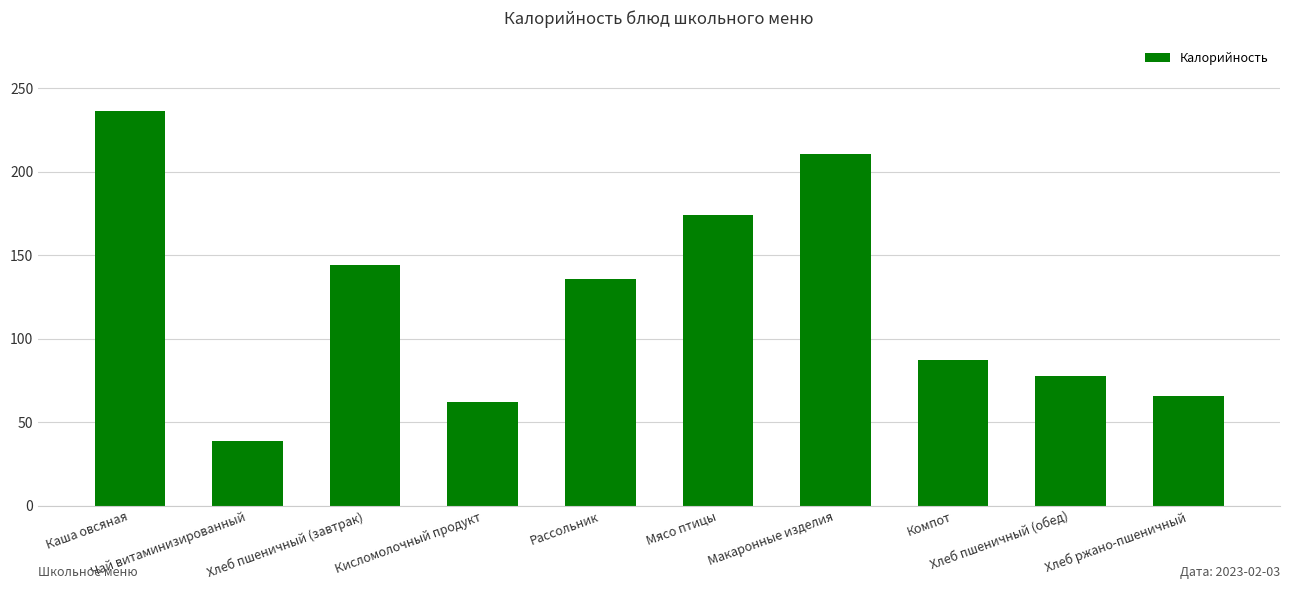

Which category has the lowest value across all series?

Чай витаминизированный